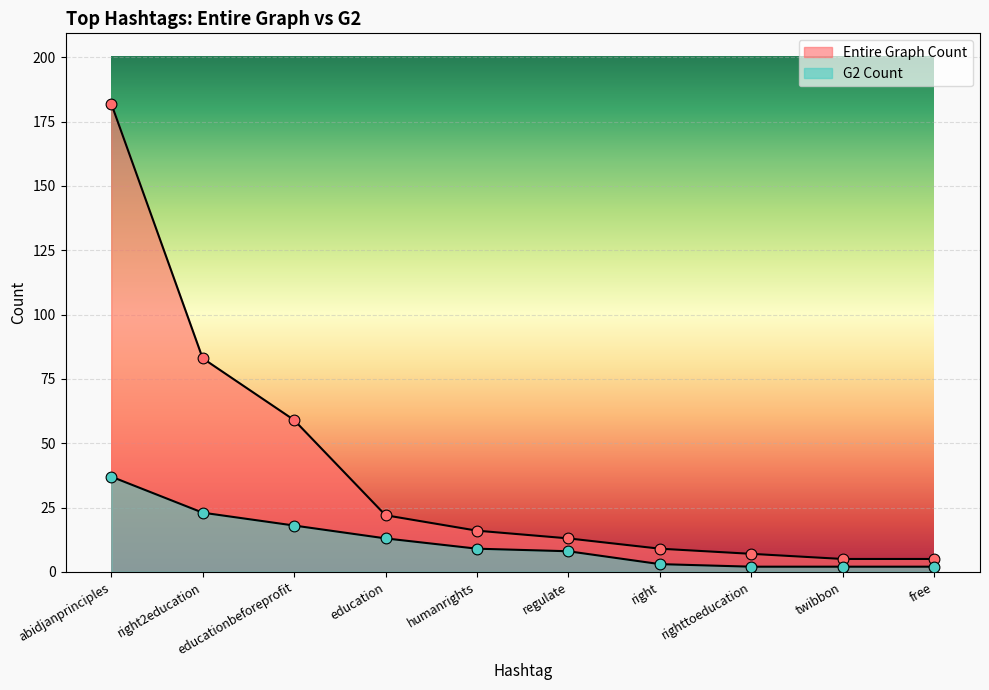

At how many categories does at least one series exceed 144?

1